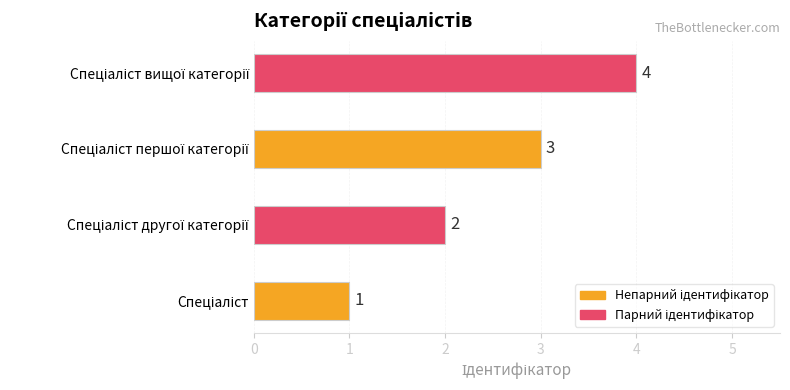

What is the difference between the maximum and minimum values?

3